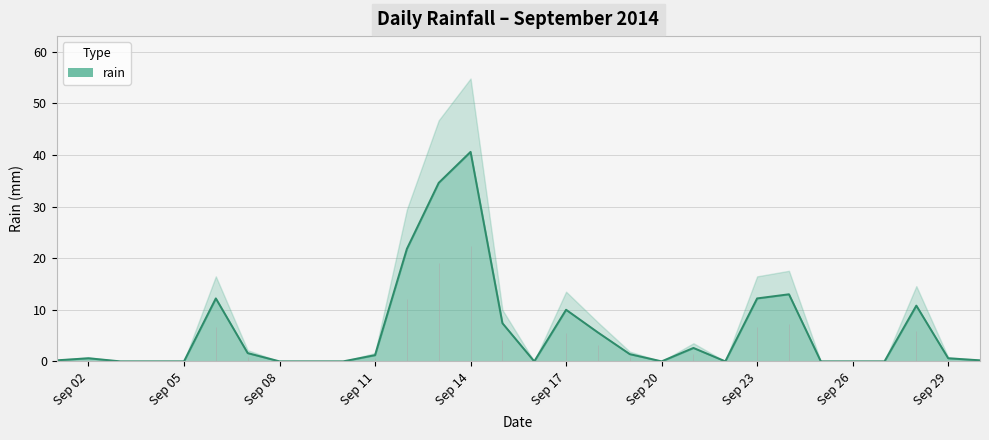

List the labels in order of value, largest first.

2014-09-14, 2014-09-13, 2014-09-12, 2014-09-24, 2014-09-06, 2014-09-23, 2014-09-28, 2014-09-17, 2014-09-15, 2014-09-18, 2014-09-21, 2014-09-07, 2014-09-19, 2014-09-11, 2014-09-02, 2014-09-29, 2014-09-01, 2014-09-30, 2014-09-03, 2014-09-04, 2014-09-05, 2014-09-08, 2014-09-09, 2014-09-10, 2014-09-16, 2014-09-20, 2014-09-22, 2014-09-25, 2014-09-26, 2014-09-27